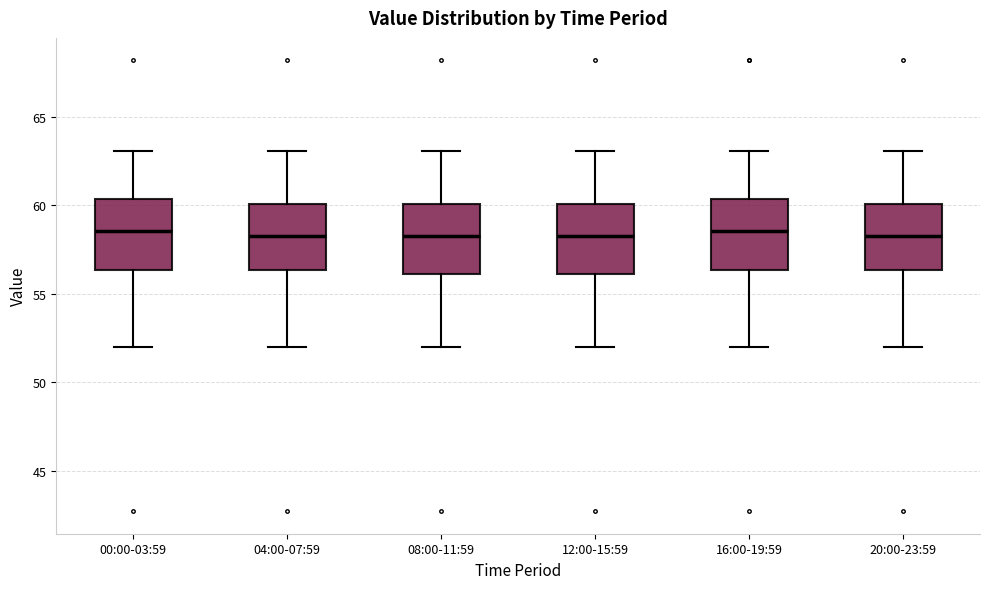

Where does the median line of the box for 04:00-07:59 sit on the y-axis? The values are not printed on the chart, so give them approximately, as read against the axis.

58.5